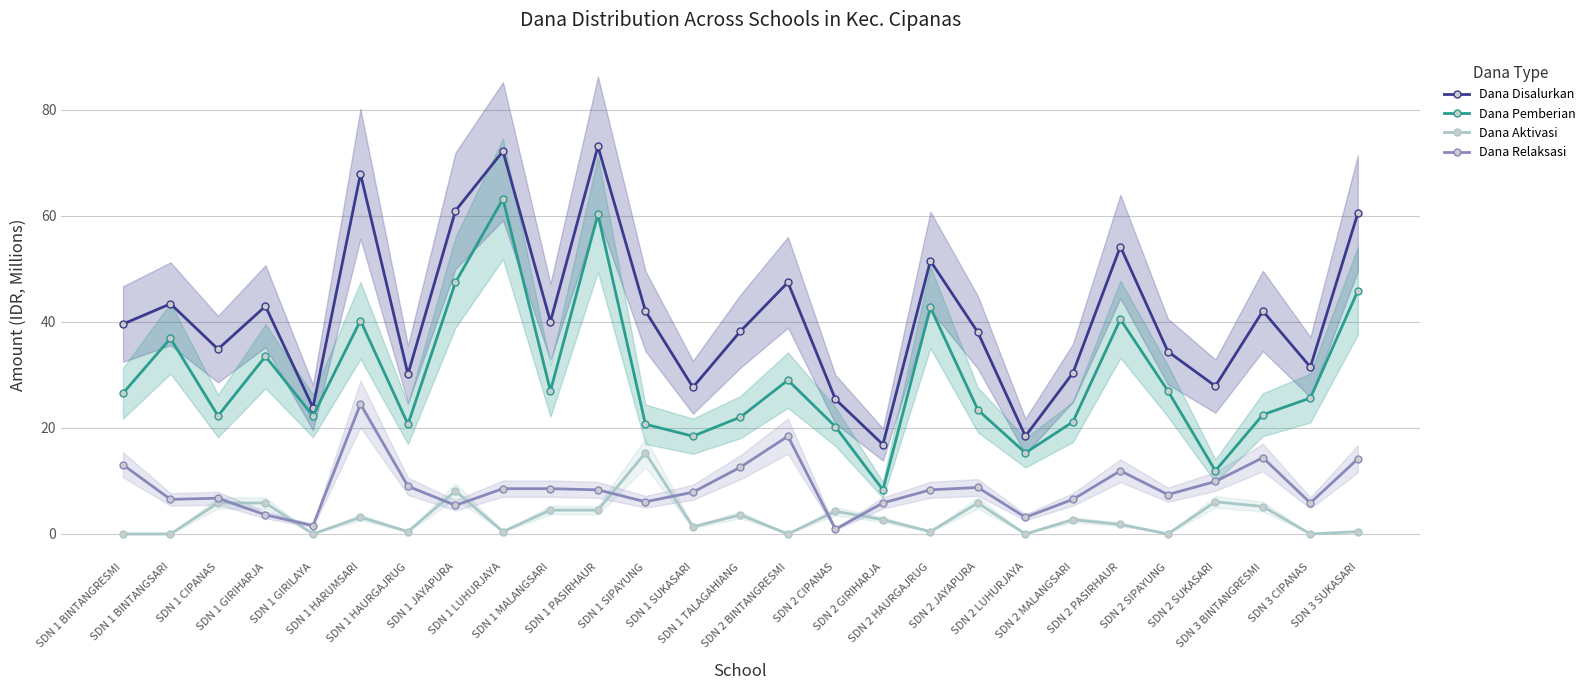

Reading right to left, extract all data points from this chart.

Dana Disalurkan: SDN 3 SUKASARI=60.5	SDN 3 CIPANAS=31.5	SDN 3 BINTANGRESMI=42.1	SDN 2 SUKASARI=27.9	SDN 2 SIPAYUNG=34.4	SDN 2 PASIRHAUR=54.2	SDN 2 MALANGSARI=30.4	SDN 2 LUHURJAYA=18.4	SDN 2 JAYAPURA=38.0	SDN 2 HAURGAJRUG=51.5	SDN 2 GIRIHARJA=16.9	SDN 2 CIPANAS=25.4	SDN 2 BINTANGRESMI=47.5	SDN 1 TALAGAHIANG=38.2	SDN 1 SUKASARI=27.7	SDN 1 SIPAYUNG=42.1	SDN 1 PASIRHAUR=73.1	SDN 1 MALANGSARI=40.0	SDN 1 LUHURJAYA=72.2	SDN 1 JAYAPURA=61.0	SDN 1 HAURGAJRUG=30.1	SDN 1 HARUMSARI=68.0	SDN 1 GIRILAYA=23.9	SDN 1 GIRIHARJA=43.0	SDN 1 CIPANAS=34.9	SDN 1 BINTANGSARI=43.4	SDN 1 BINTANGRESMI=39.6
Dana Pemberian: SDN 3 SUKASARI=45.9	SDN 3 CIPANAS=25.6	SDN 3 BINTANGRESMI=22.5	SDN 2 SUKASARI=11.9	SDN 2 SIPAYUNG=27.0	SDN 2 PASIRHAUR=40.5	SDN 2 MALANGSARI=21.1	SDN 2 LUHURJAYA=15.3	SDN 2 JAYAPURA=23.4	SDN 2 HAURGAJRUG=42.8	SDN 2 GIRIHARJA=8.3	SDN 2 CIPANAS=20.2	SDN 2 BINTANGRESMI=29.0	SDN 1 TALAGAHIANG=22.1	SDN 1 SUKASARI=18.4	SDN 1 SIPAYUNG=20.7	SDN 1 PASIRHAUR=60.3	SDN 1 MALANGSARI=27.0	SDN 1 LUHURJAYA=63.2	SDN 1 JAYAPURA=47.5	SDN 1 HAURGAJRUG=20.7	SDN 1 HARUMSARI=40.3	SDN 1 GIRILAYA=22.3	SDN 1 GIRIHARJA=33.5	SDN 1 CIPANAS=22.3	SDN 1 BINTANGSARI=36.9	SDN 1 BINTANGRESMI=26.6
Dana Aktivasi: SDN 3 SUKASARI=0.5	SDN 3 CIPANAS=0.0	SDN 3 BINTANGRESMI=5.2	SDN 2 SUKASARI=6.1	SDN 2 SIPAYUNG=0.0	SDN 2 PASIRHAUR=1.8	SDN 2 MALANGSARI=2.7	SDN 2 LUHURJAYA=0.0	SDN 2 JAYAPURA=5.8	SDN 2 HAURGAJRUG=0.5	SDN 2 GIRIHARJA=2.7	SDN 2 CIPANAS=4.3	SDN 2 BINTANGRESMI=0.0	SDN 1 TALAGAHIANG=3.6	SDN 1 SUKASARI=1.4	SDN 1 SIPAYUNG=15.3	SDN 1 PASIRHAUR=4.5	SDN 1 MALANGSARI=4.5	SDN 1 LUHURJAYA=0.5	SDN 1 JAYAPURA=8.1	SDN 1 HAURGAJRUG=0.5	SDN 1 HARUMSARI=3.1	SDN 1 GIRILAYA=0.0	SDN 1 GIRIHARJA=5.8	SDN 1 CIPANAS=5.8	SDN 1 BINTANGSARI=0.0	SDN 1 BINTANGRESMI=0.0
Dana Relaksasi: SDN 3 SUKASARI=14.2	SDN 3 CIPANAS=5.8	SDN 3 BINTANGRESMI=14.4	SDN 2 SUKASARI=9.9	SDN 2 SIPAYUNG=7.4	SDN 2 PASIRHAUR=11.9	SDN 2 MALANGSARI=6.5	SDN 2 LUHURJAYA=3.1	SDN 2 JAYAPURA=8.8	SDN 2 HAURGAJRUG=8.3	SDN 2 GIRIHARJA=5.8	SDN 2 CIPANAS=0.9	SDN 2 BINTANGRESMI=18.4	SDN 1 TALAGAHIANG=12.6	SDN 1 SUKASARI=7.9	SDN 1 SIPAYUNG=6.1	SDN 1 PASIRHAUR=8.3	SDN 1 MALANGSARI=8.6	SDN 1 LUHURJAYA=8.6	SDN 1 JAYAPURA=5.4	SDN 1 HAURGAJRUG=9.0	SDN 1 HARUMSARI=24.5	SDN 1 GIRILAYA=1.6	SDN 1 GIRIHARJA=3.6	SDN 1 CIPANAS=6.8	SDN 1 BINTANGSARI=6.5	SDN 1 BINTANGRESMI=13.1